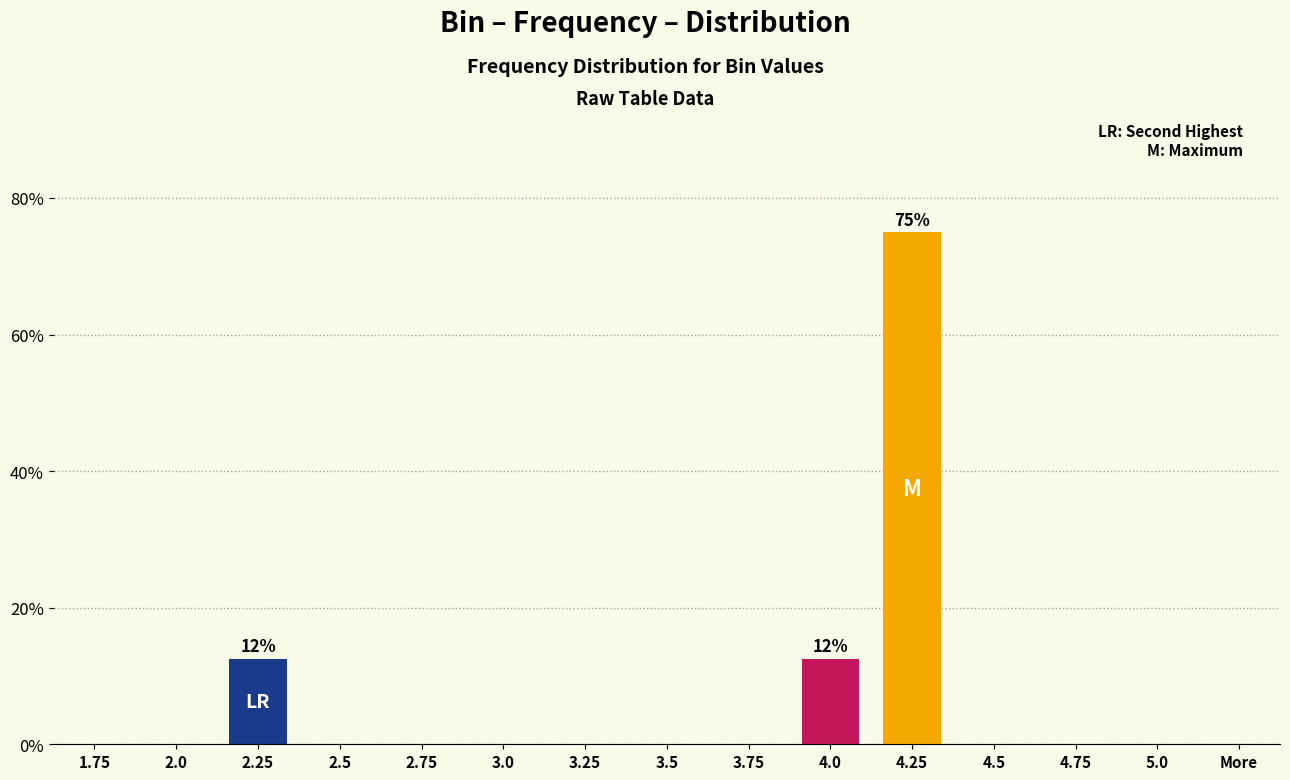

Between 4.25 and 3.25, which is larger?

4.25